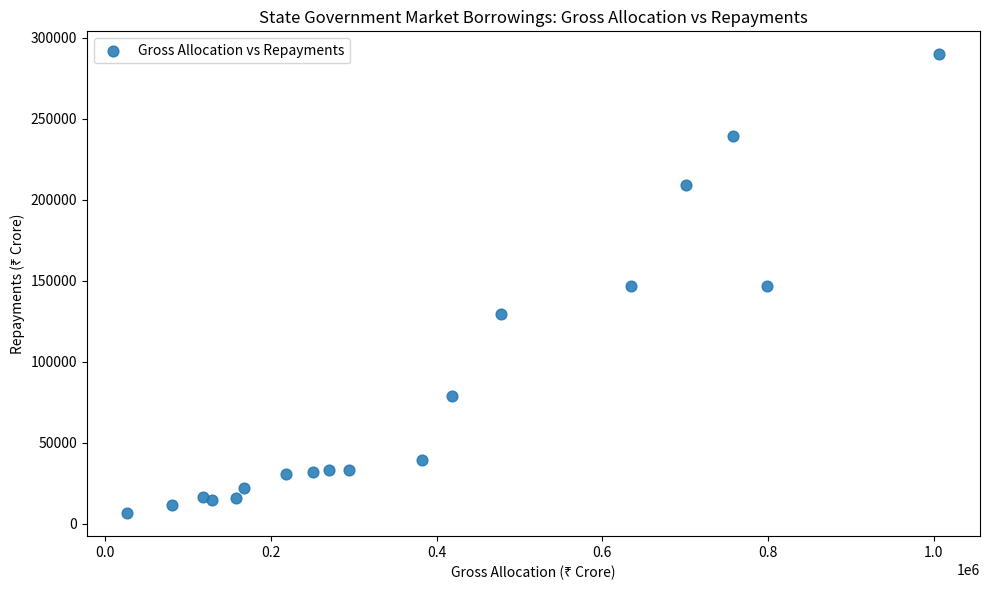

What is the range of Y values (max minus min)?

283368.0